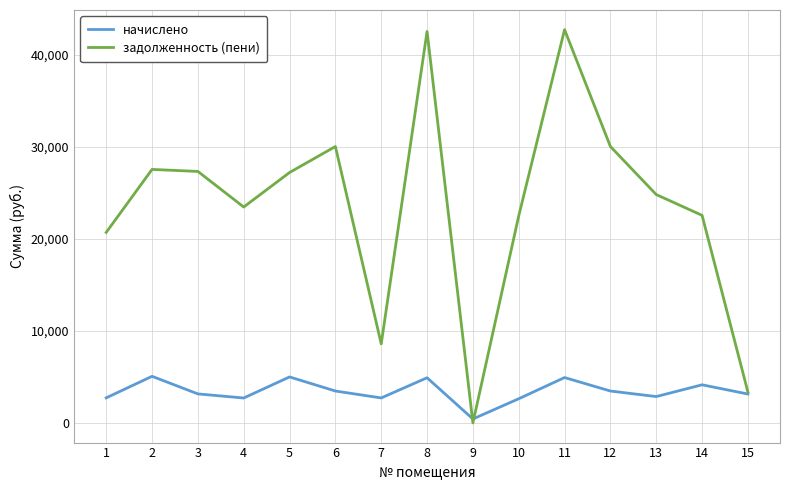

What is the total value across all series at 12?

33512.8